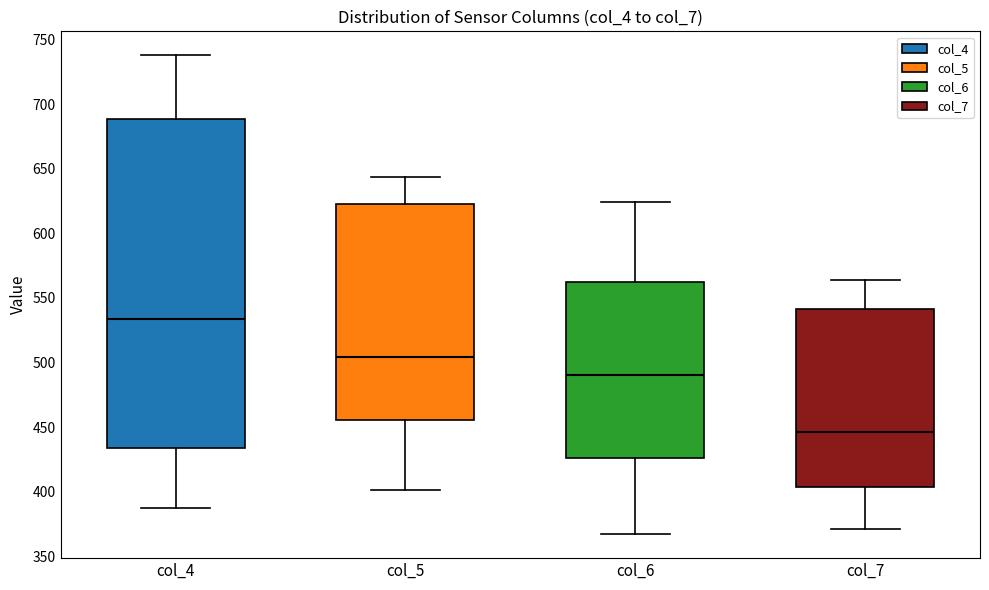

Where does the lower whisker of the box for col_6 end on the y-axis? The values are not printed on the chart, so give them approximately, as read against the axis.

365